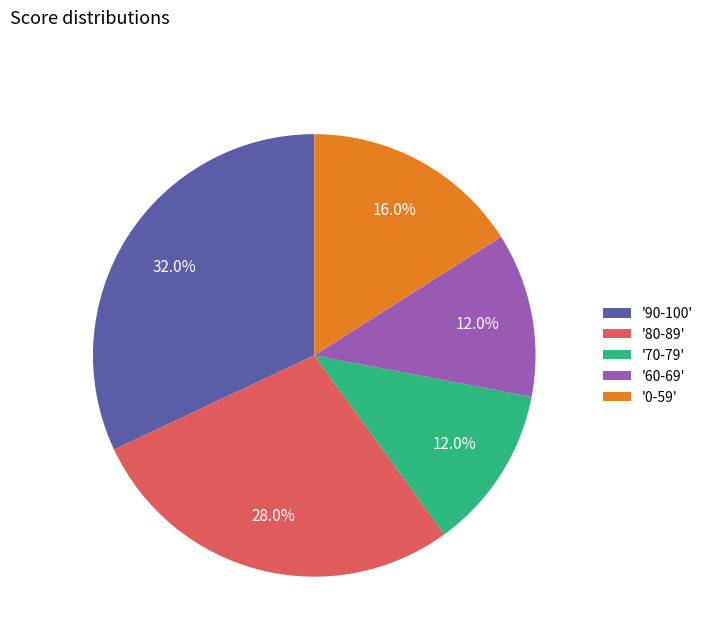

What is the total percentage of '90-100' and '60-69'?

44.0%